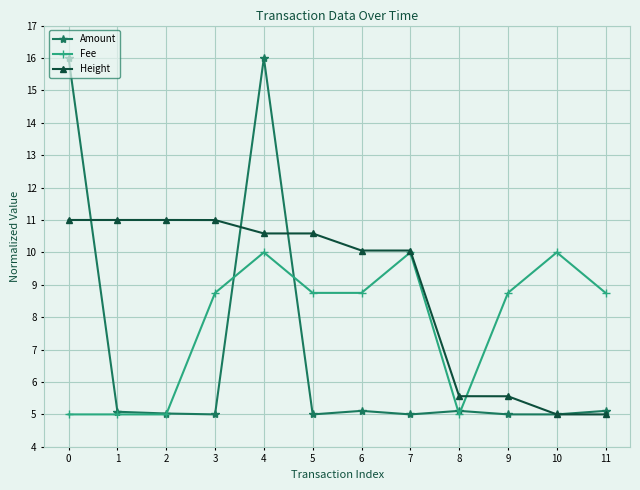

True or false: Fee has more than 1 points higher than both neighbors.

True